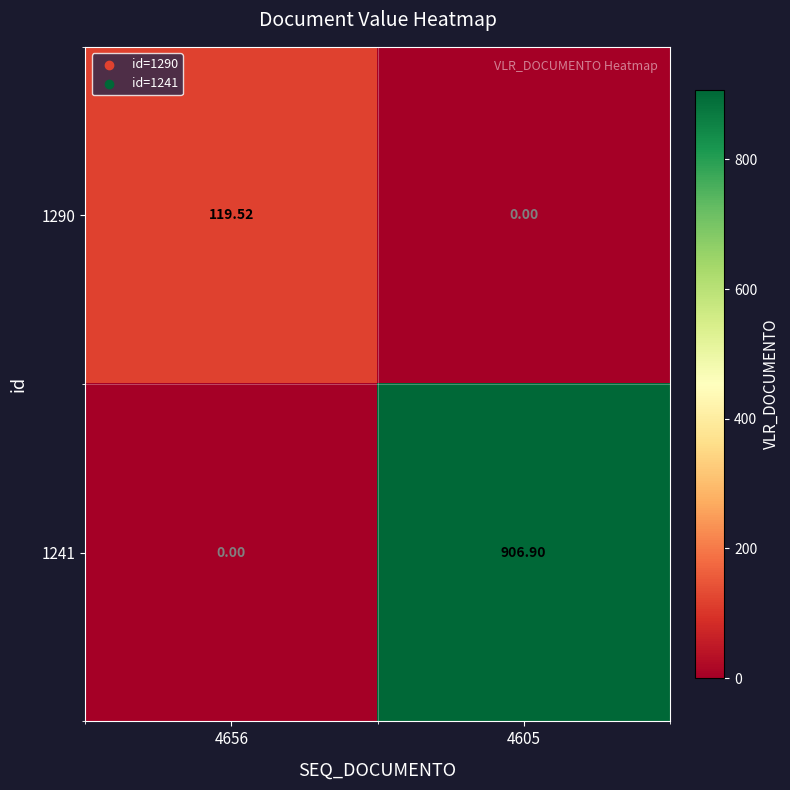

What is the difference between the highest and lowest values at 4605?

906.9